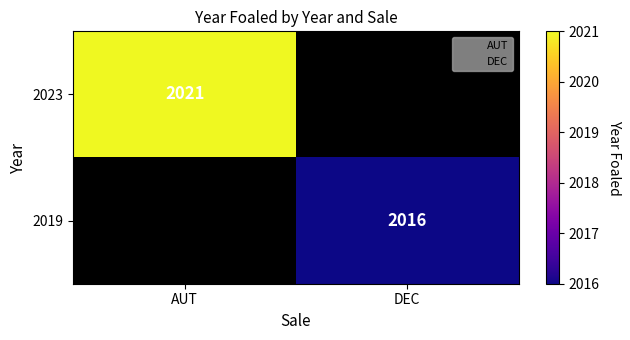

True or false: 2019 has a value of 3107 at DEC.

False